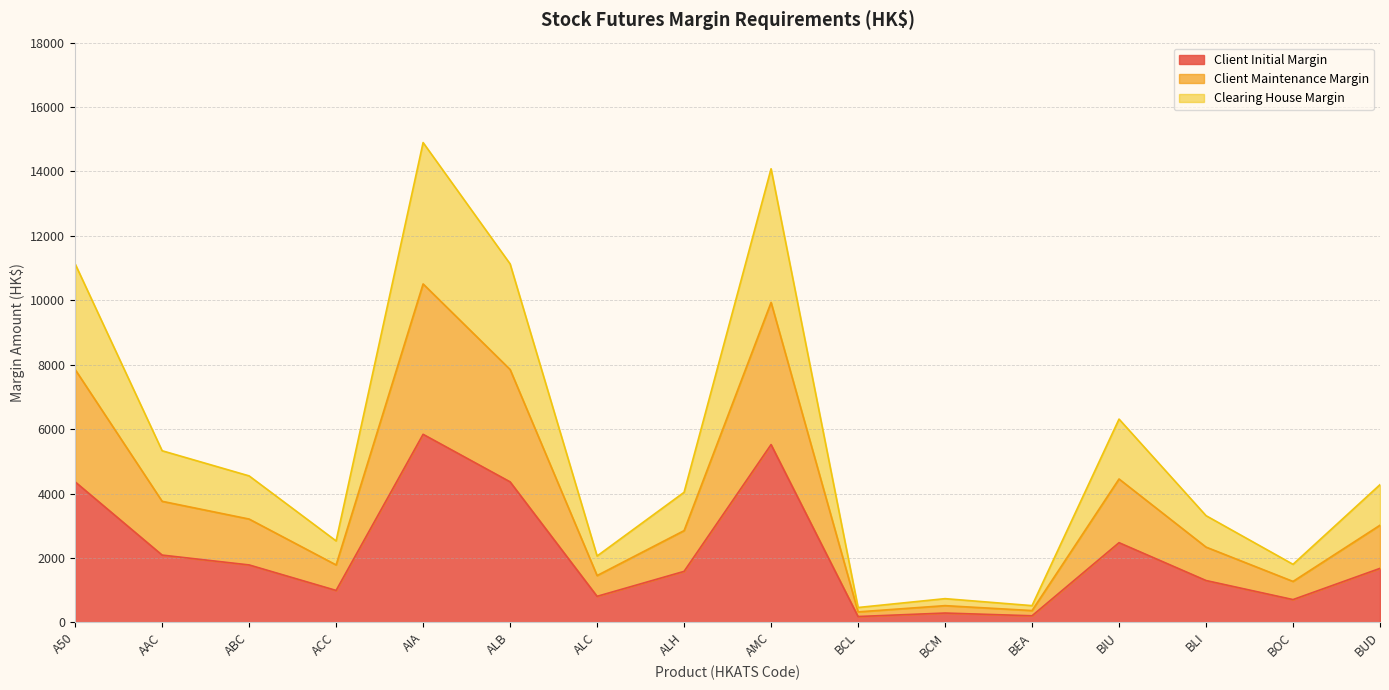

How many lines are shown in the chart?

3